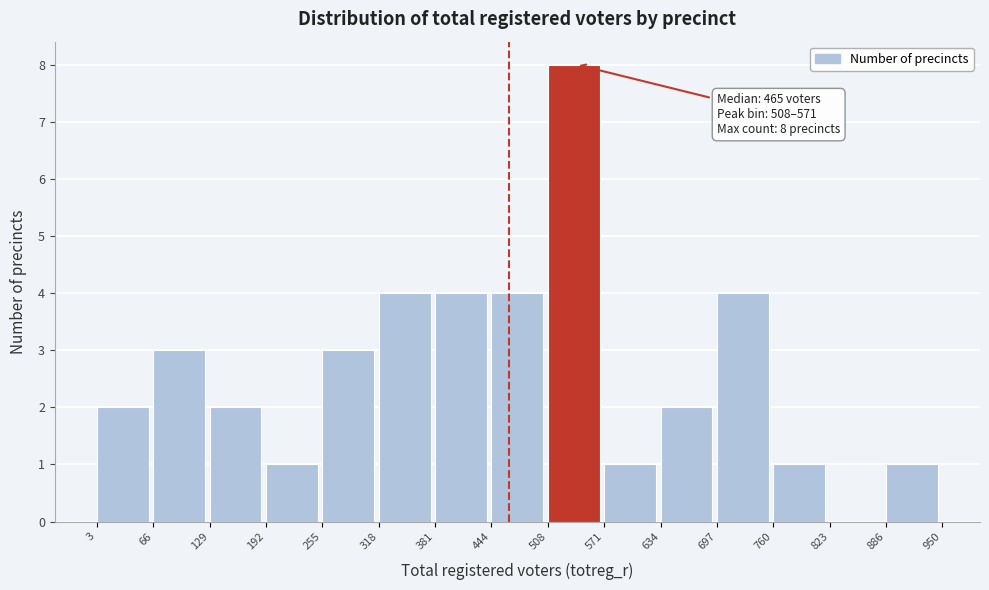

Over which range of the x-axis is the bar tallest?

508 to 571